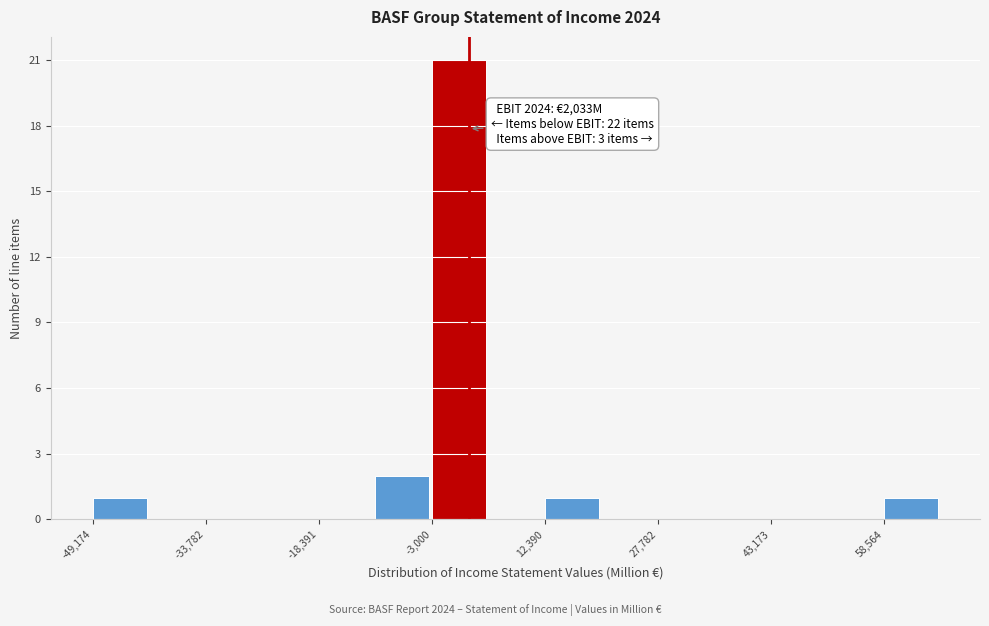

Read against the x-axis, roughly where is the centre of the tallest bar?

0